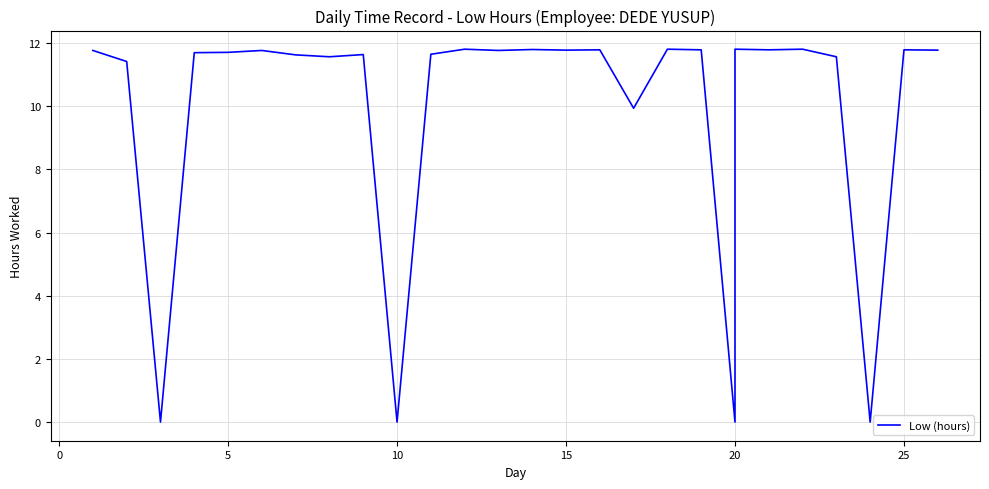

How many values are above zero?

23